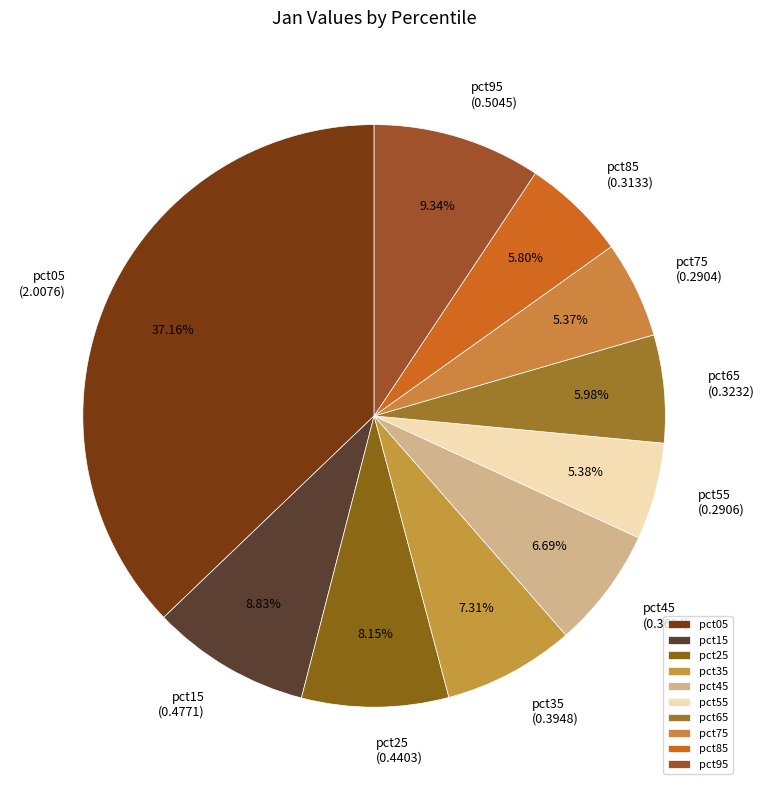

To the nearest percent, what is the combined percentage of pct85 and pct55?

11%